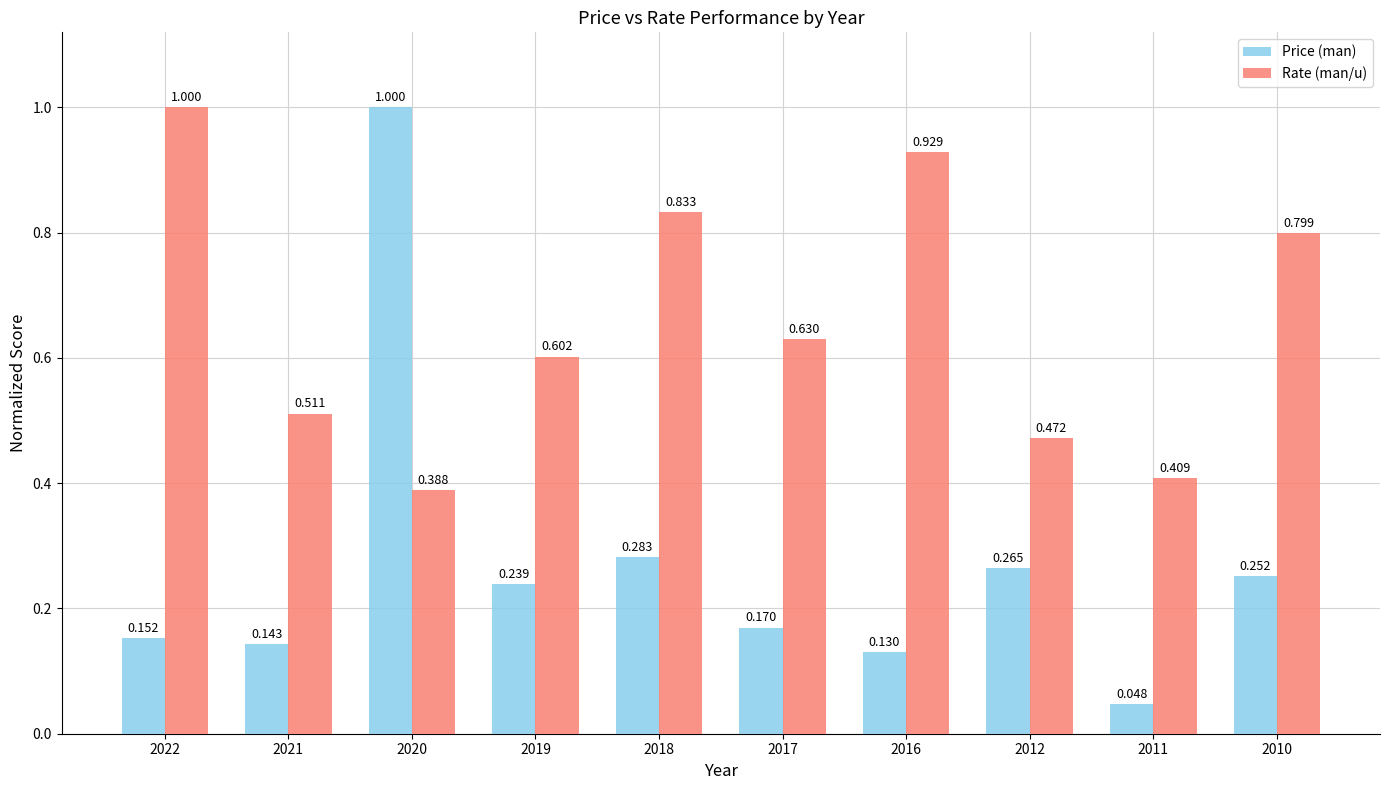

Rank the series at 2018 from lowest to highest value.

Price (man), Rate (man/u)